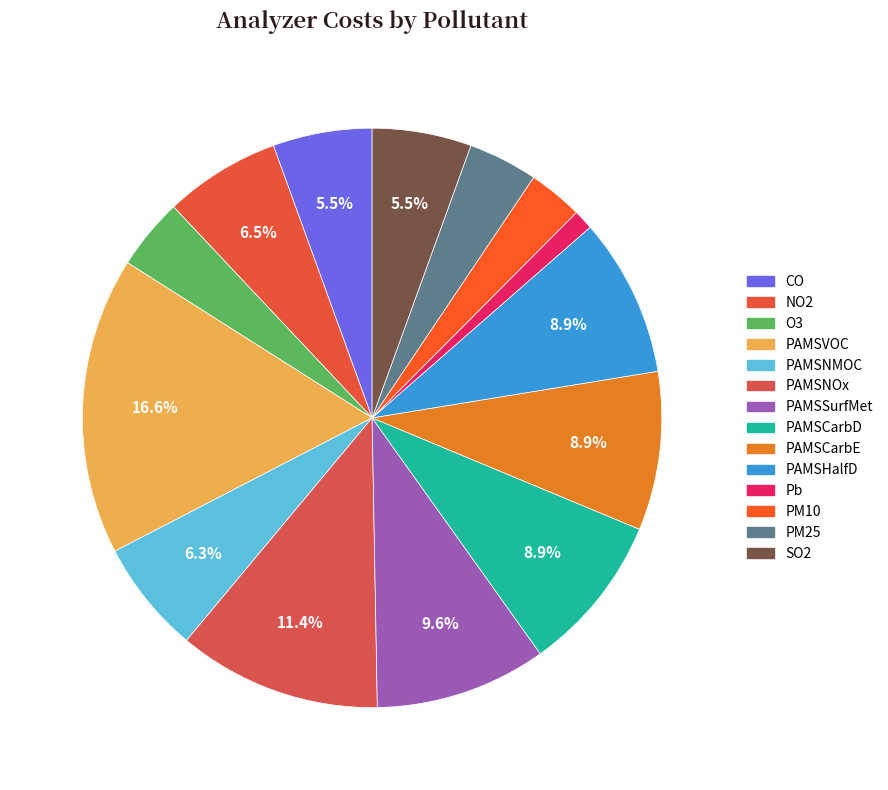

Is there a majority slice in this chart?

No